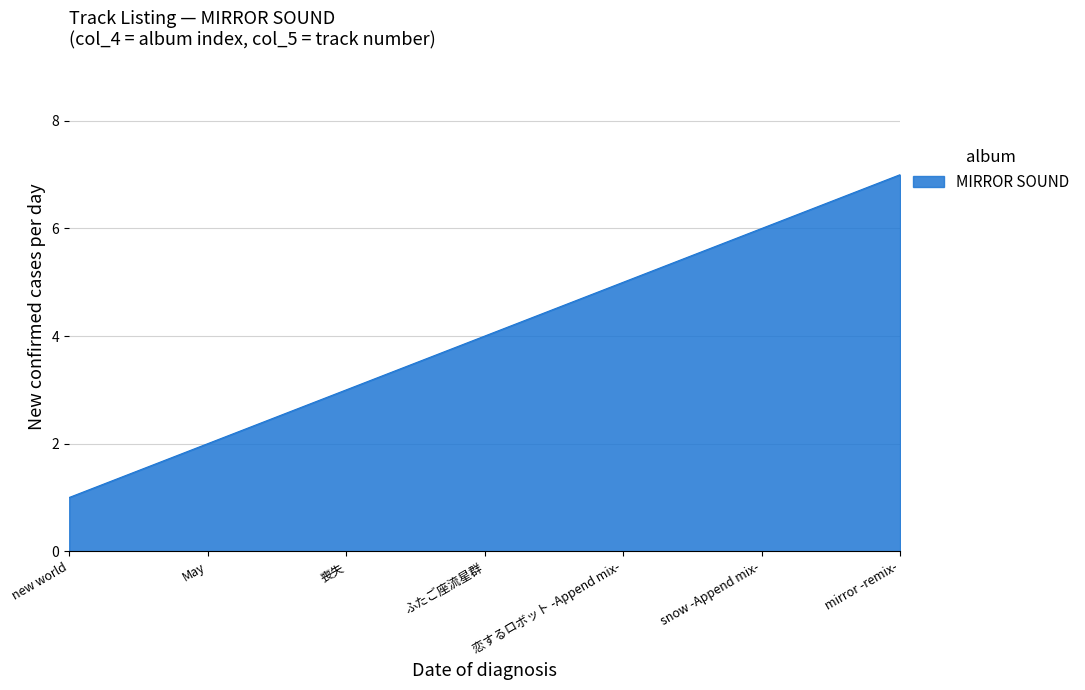

True or false: the data shows 3 at 恋するロボット -Append mix-.

False